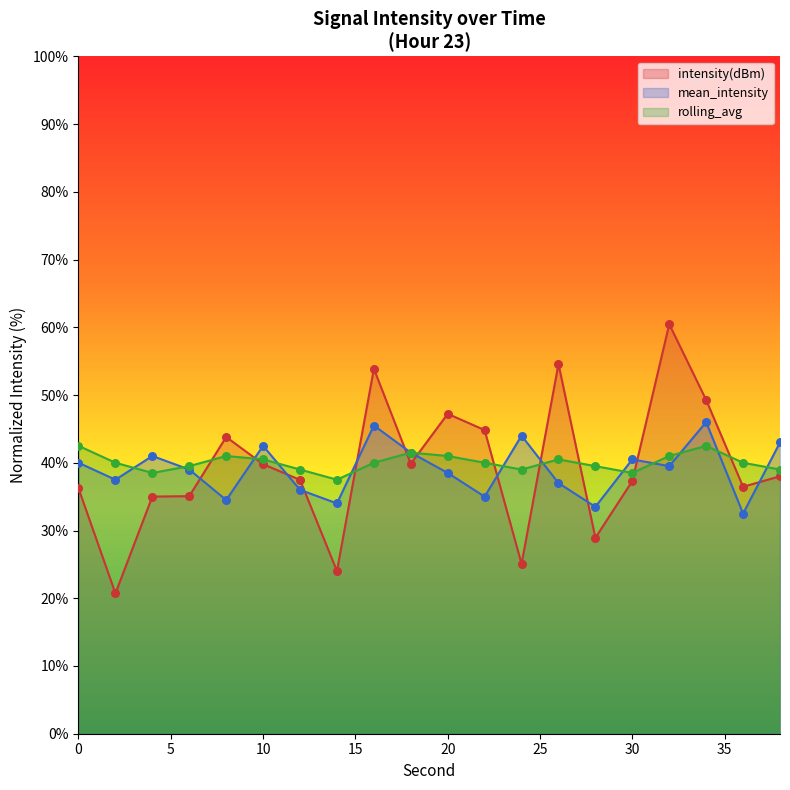

Which series reaches the maximum Y coordinate?

intensity(dBm)